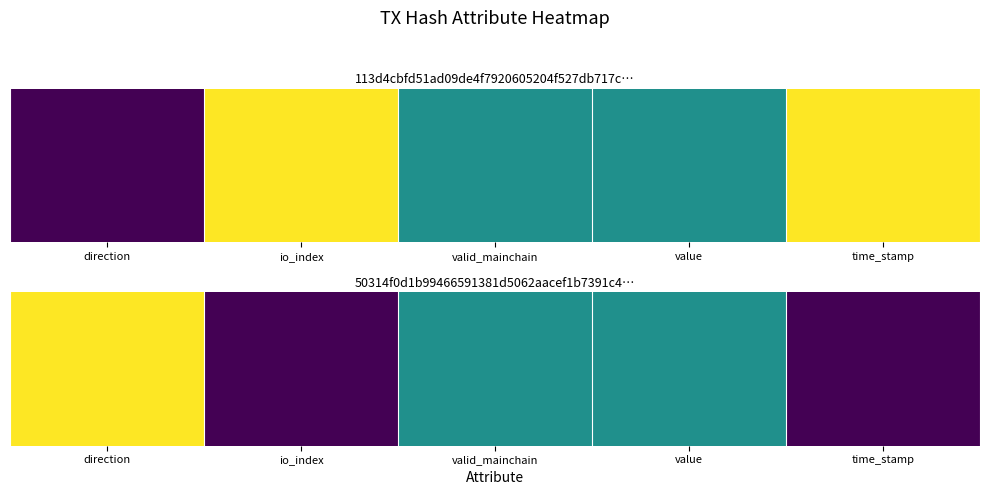

What is the maximum value shown in the chart?

1.0